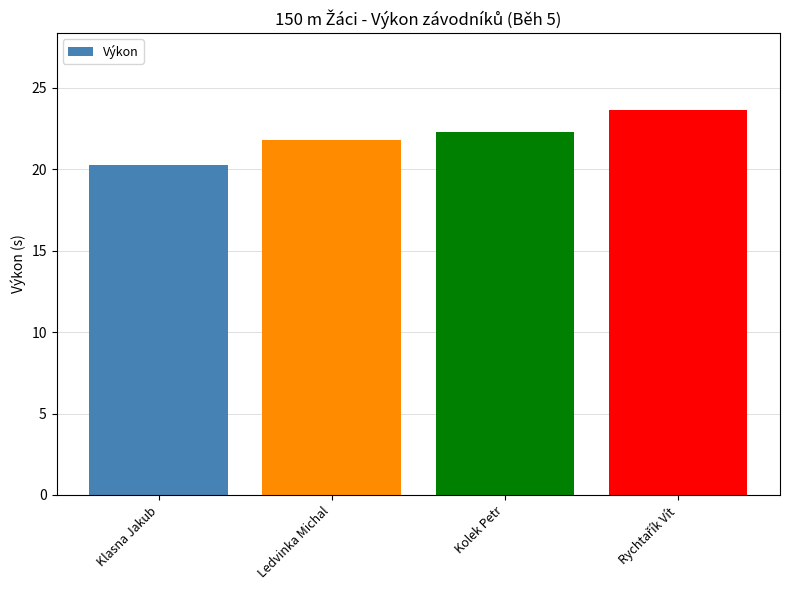

How many values are below 22?

2